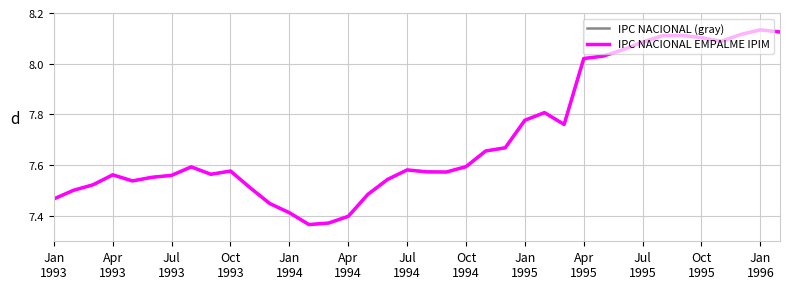

In IPC NACIONAL (gray), how many points are higher than both neighbors (excluding endpoints)?

7